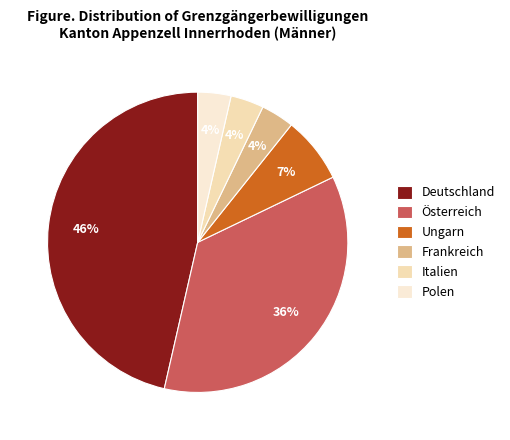

What percentage is NOT represented by Deutschland?

53.6%